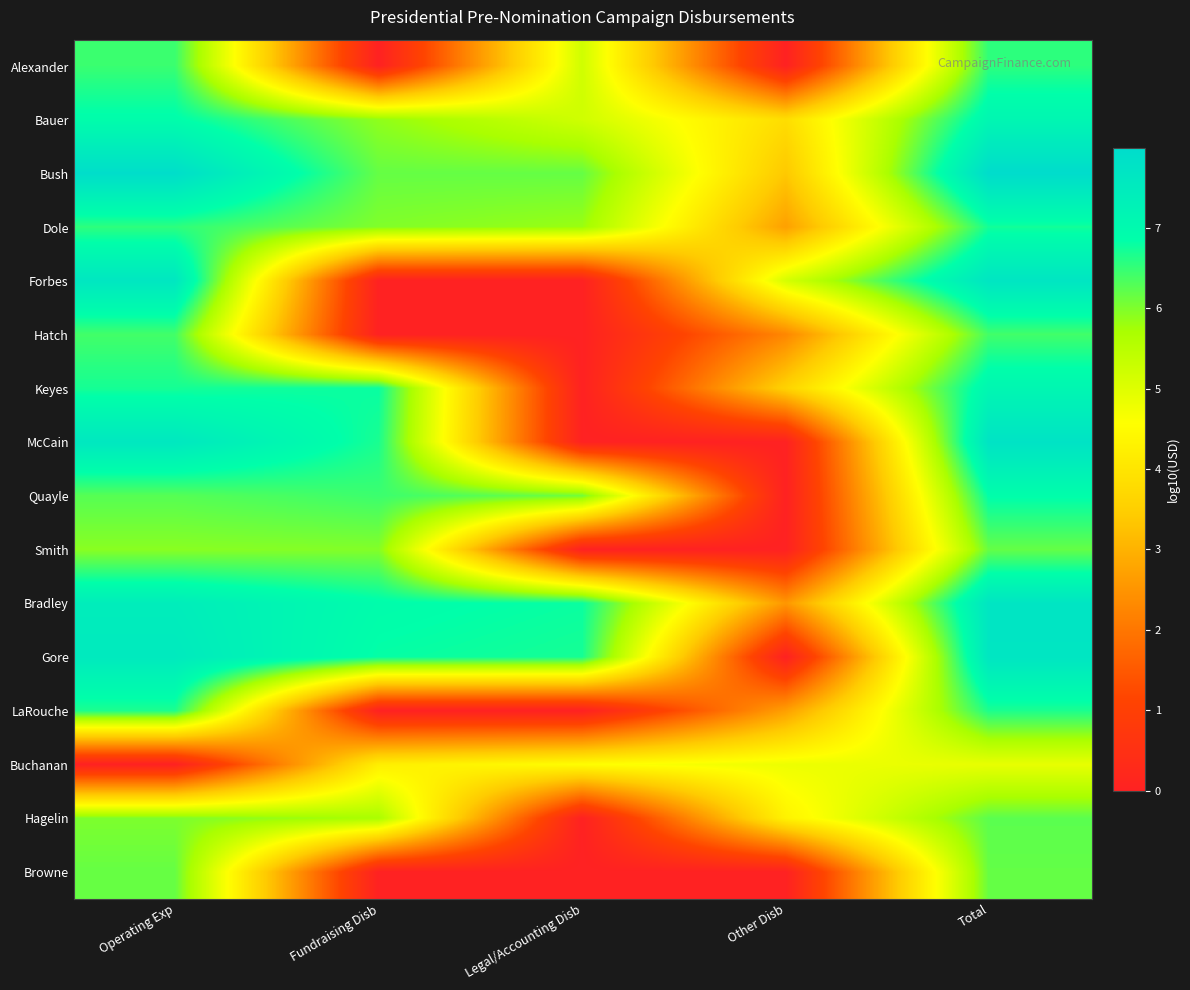

How many categories are shown in the chart?

5